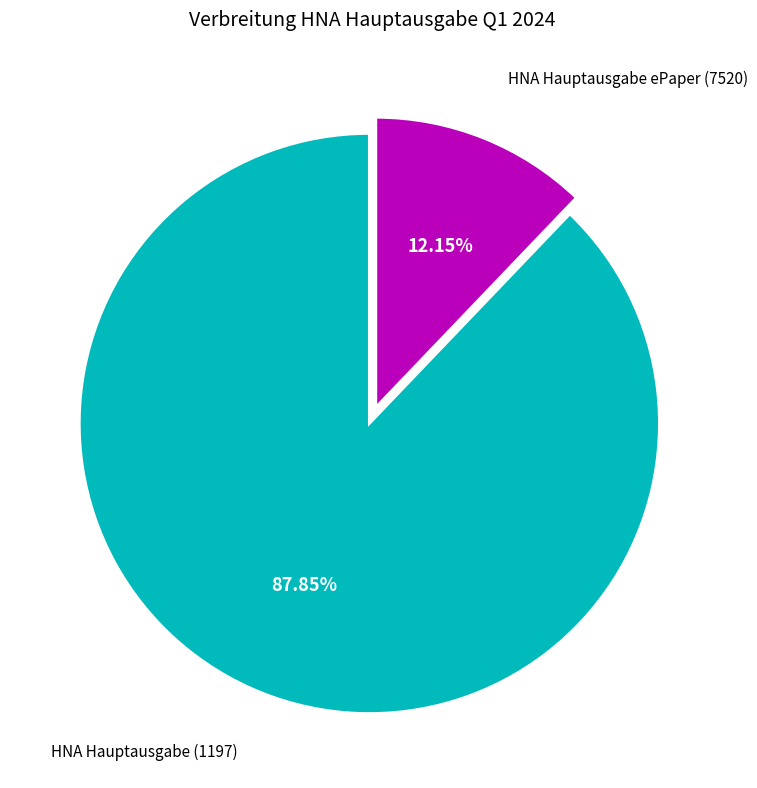

Is there any slice that represents more than half of the pie?

Yes